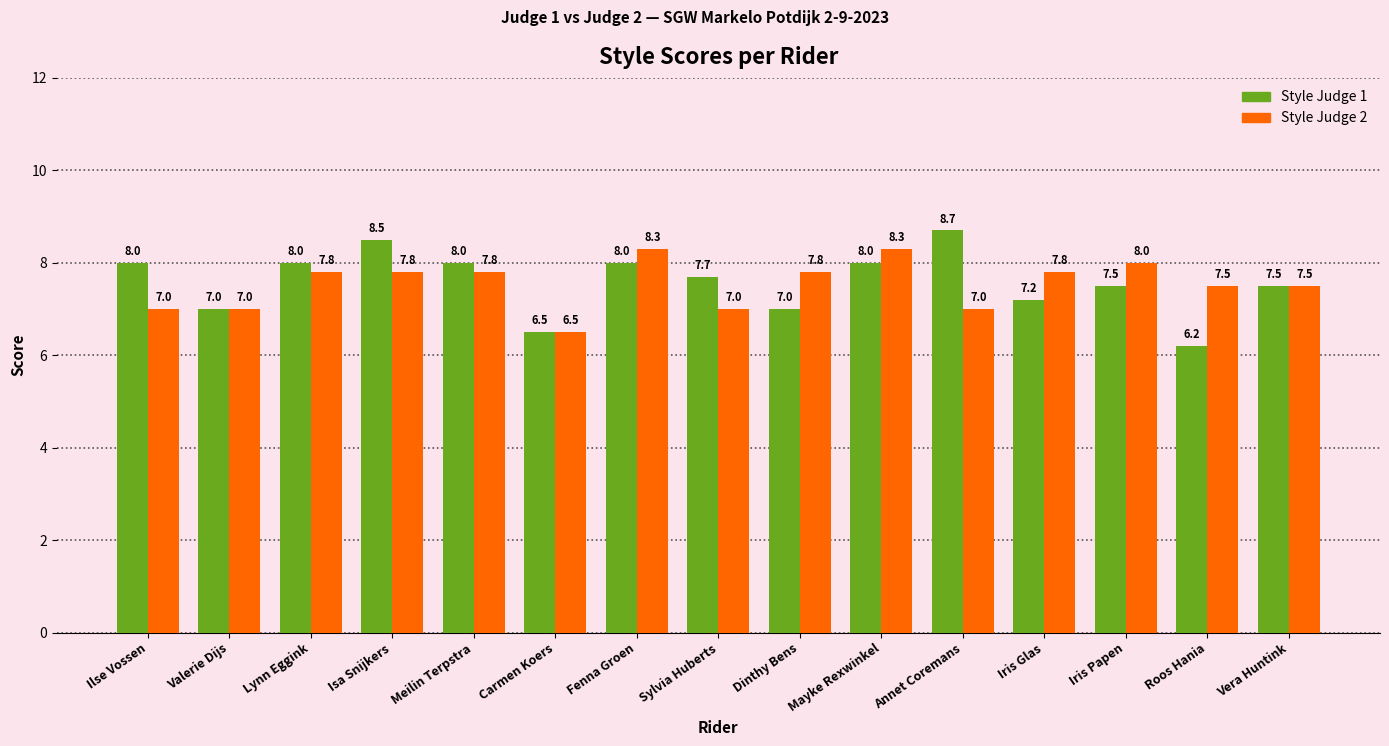

At which label does Style Judge 1 first exceed 7?

Ilse Vossen